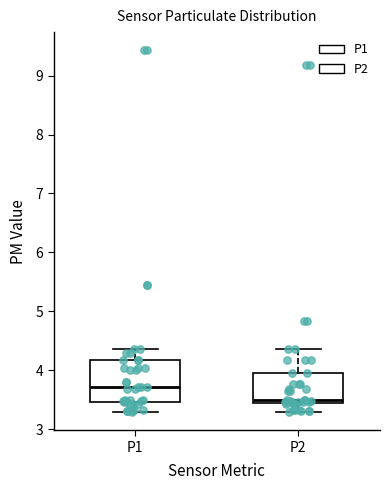

Which box's median line is the highest?

P1